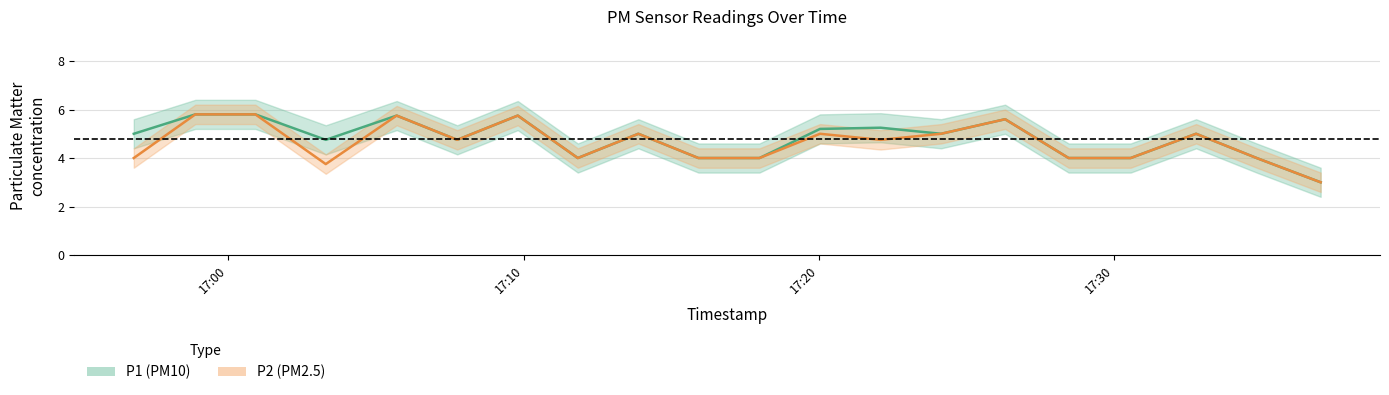

How many interior local peaks does the P2 series have?

6